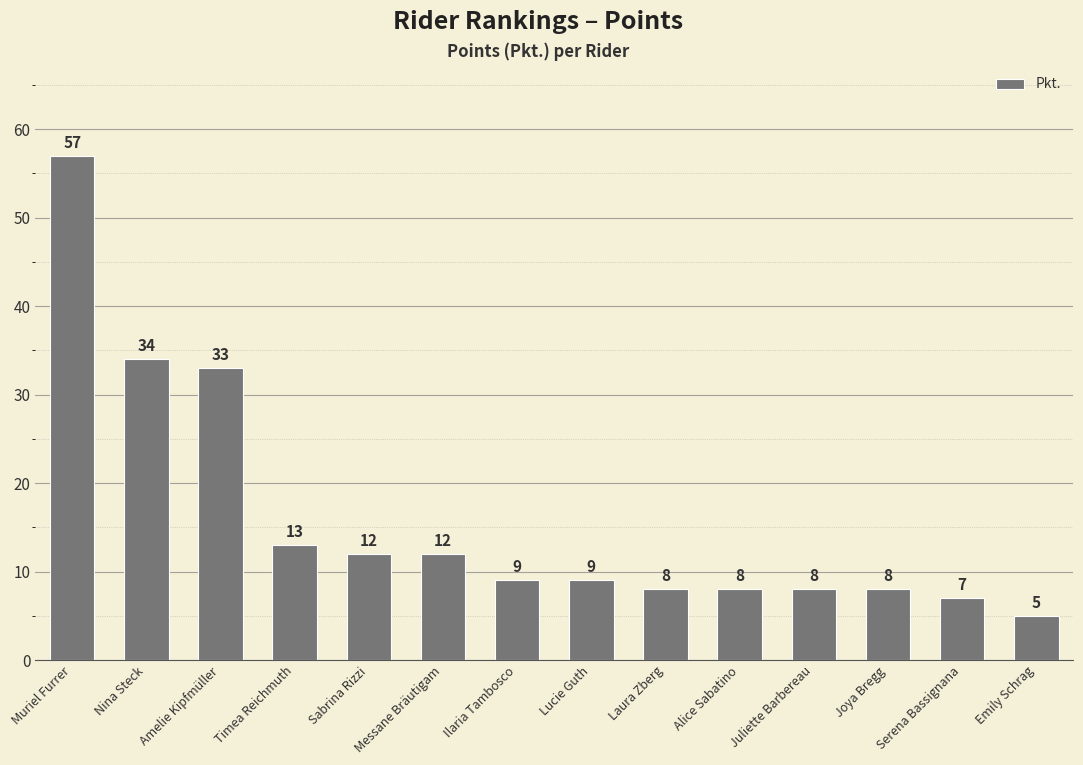

True or false: the data shows 12 at Messane Bräutigam.

True